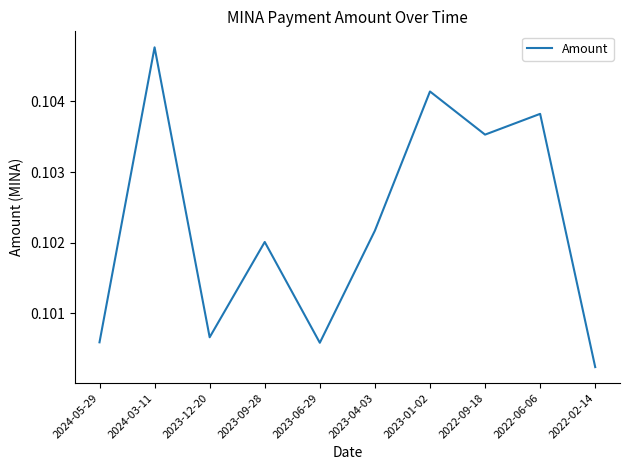

How many lines are shown in the chart?

1